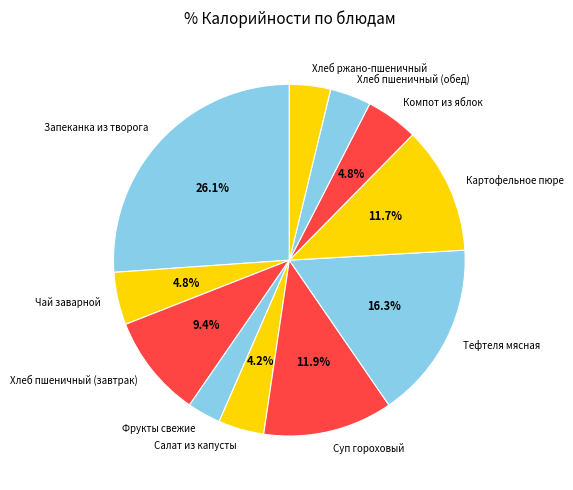

Between Фрукты свежие and Хлеб пшеничный (завтрак), which is larger?

Хлеб пшеничный (завтрак)